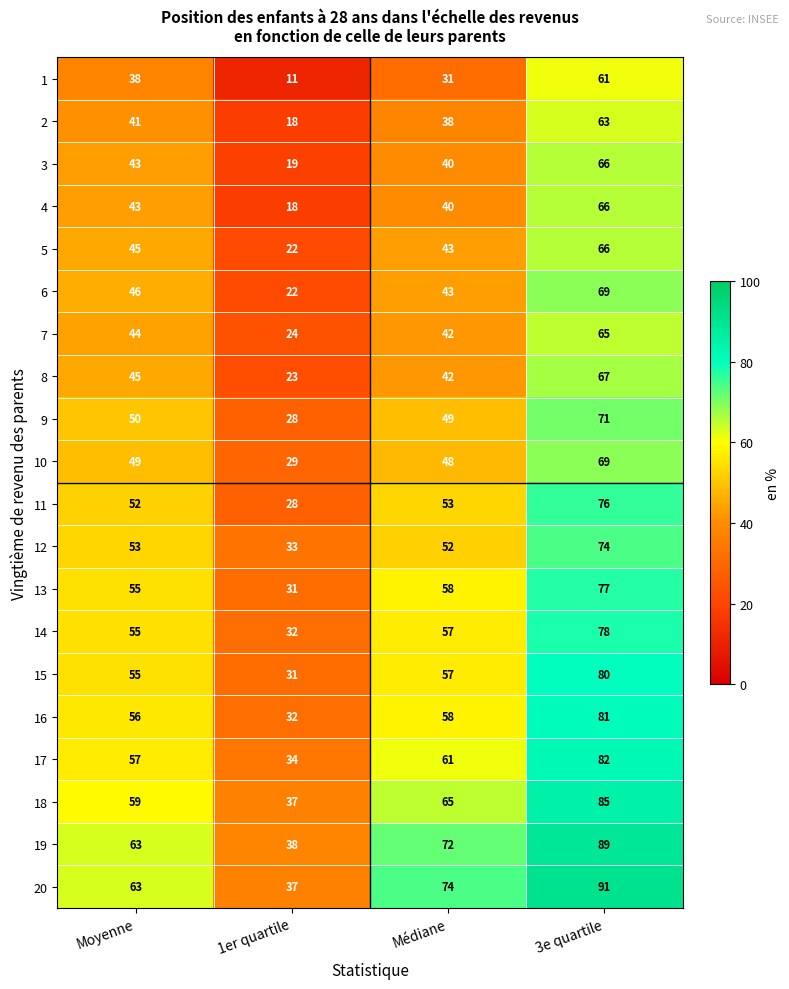

What is the difference between the maximum and minimum values in the 18 series?

48